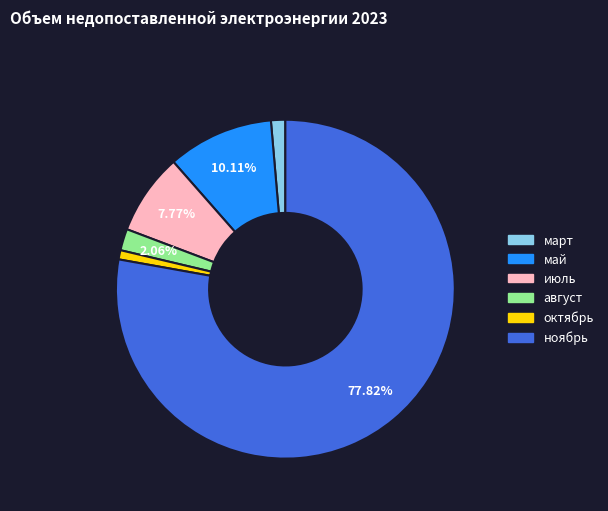

True or false: май accounts for 10% of the total.

True